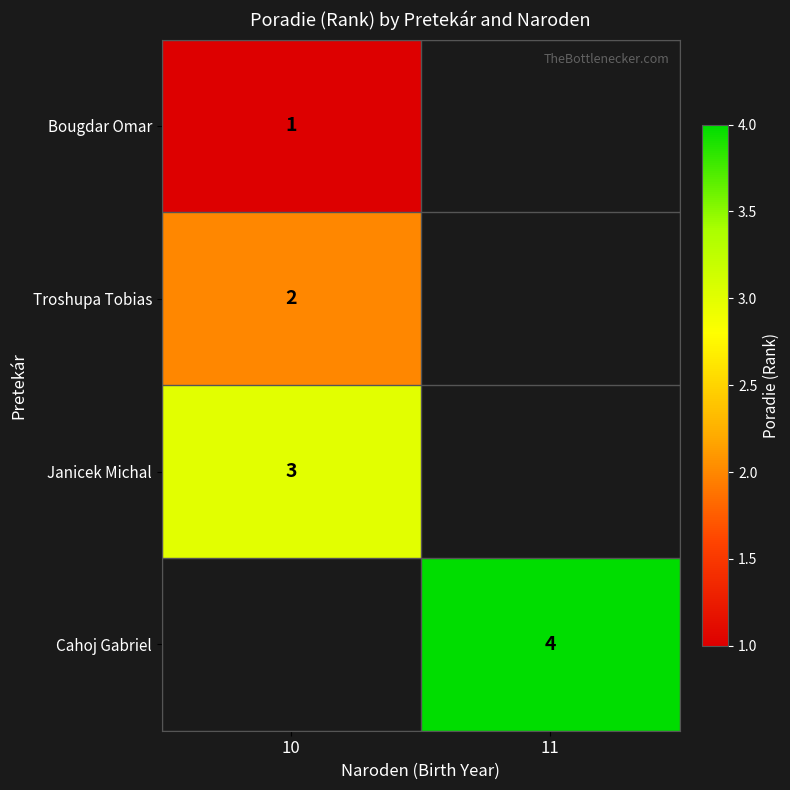

True or false: Janicek Michal has a value of 3 at 10.

True